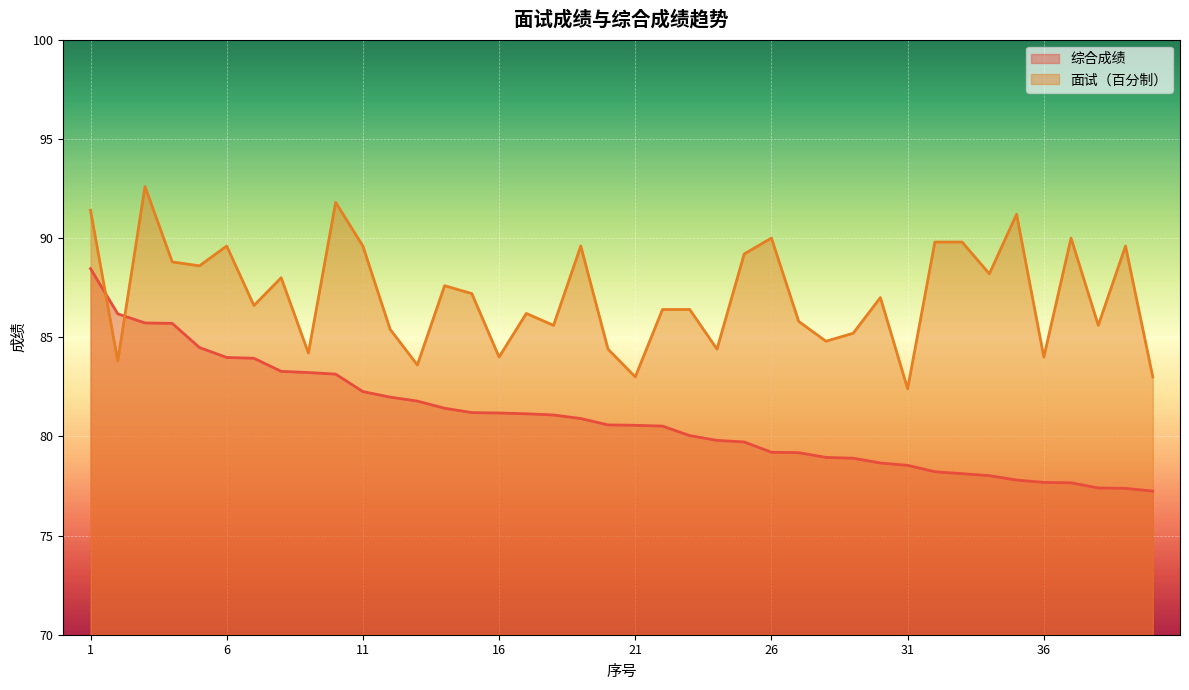

How many data points in 面试（百分制） are above 87?

19